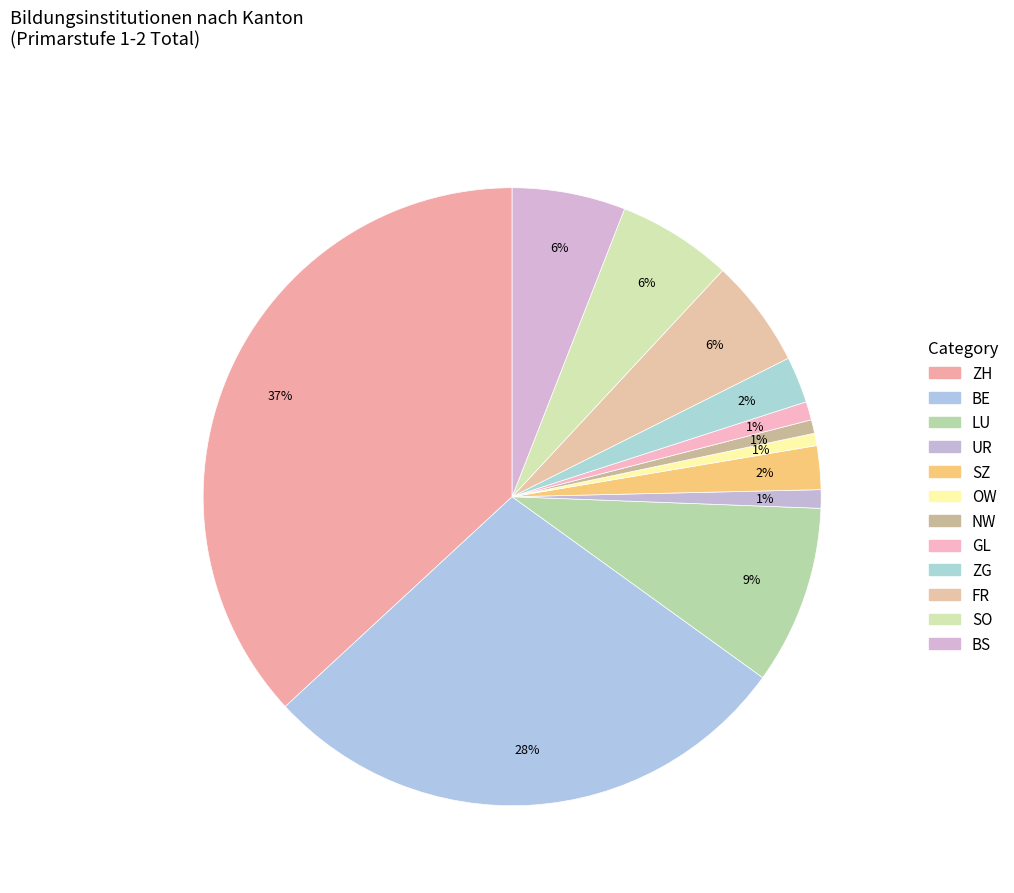

Is there any slice that represents more than half of the pie?

No